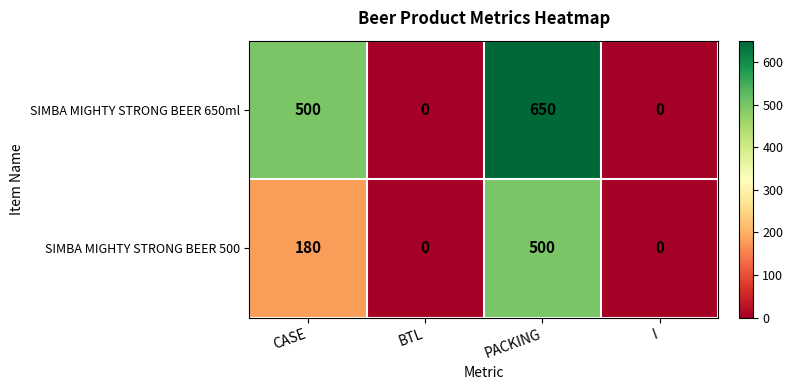

List the series in order of their overall mean, highest first.

SIMBA MIGHTY STRONG BEER 650ml, SIMBA MIGHTY STRONG BEER 500